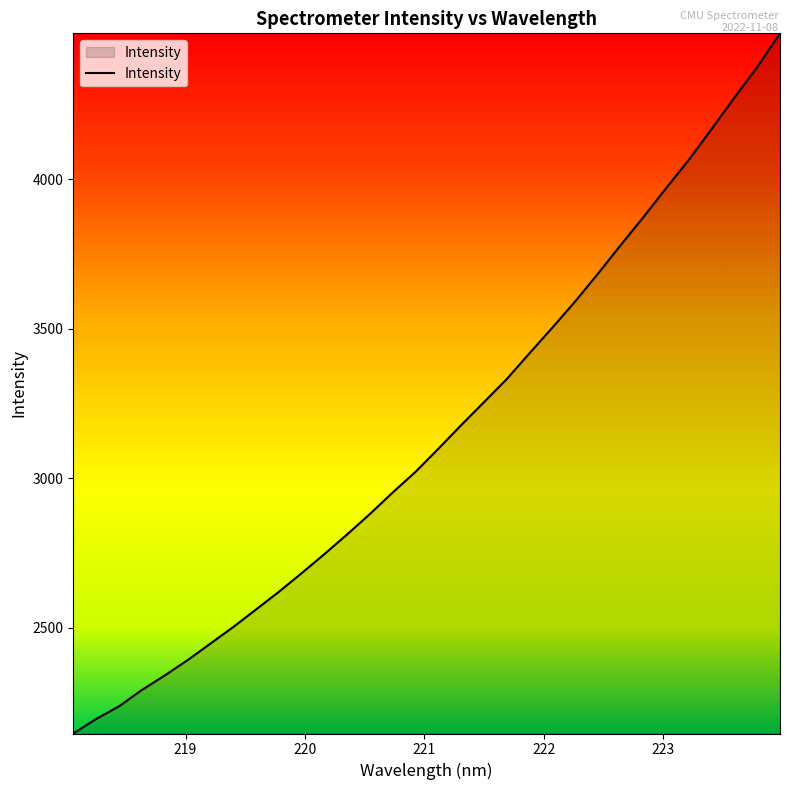

What is the minimum value shown in the chart?

2146.0